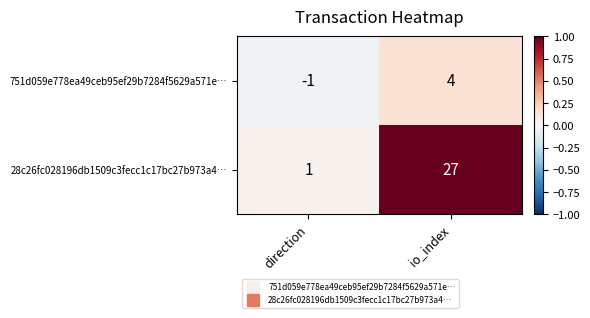

The 751d059e778ea49ceb95ef29b7284f5629a571e… series shows 4 at io_index. True or false?

True